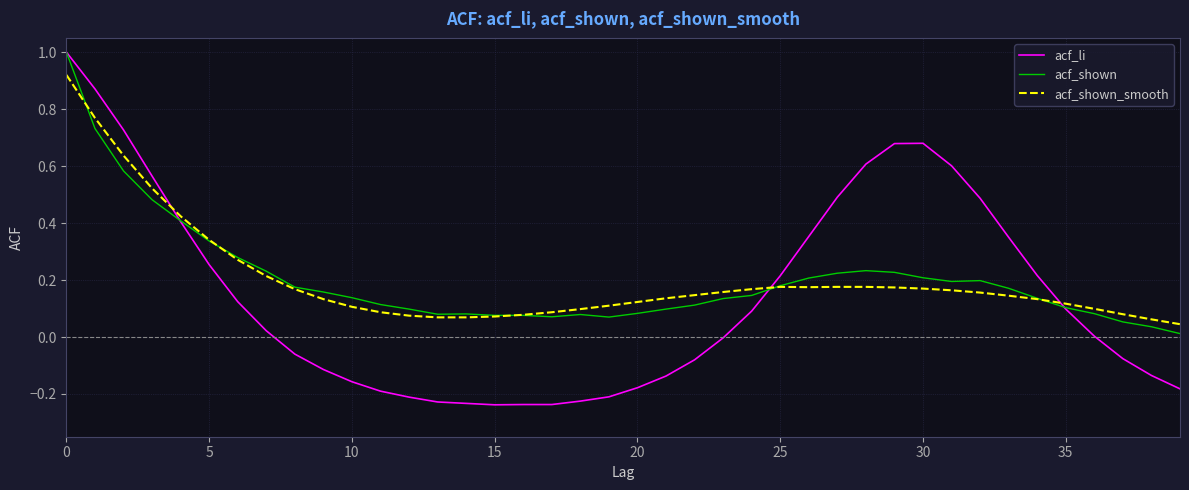

What is the maximum value shown in the chart?

1.0